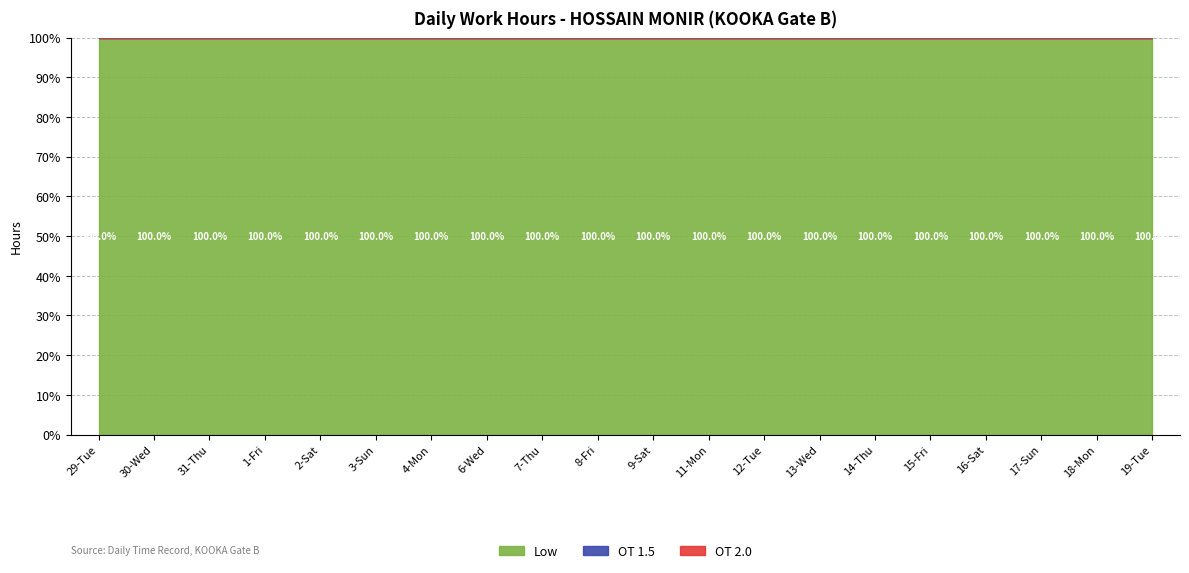

List the series in order of their peak value, lowest first.

OT 1.5, OT 2.0, Low